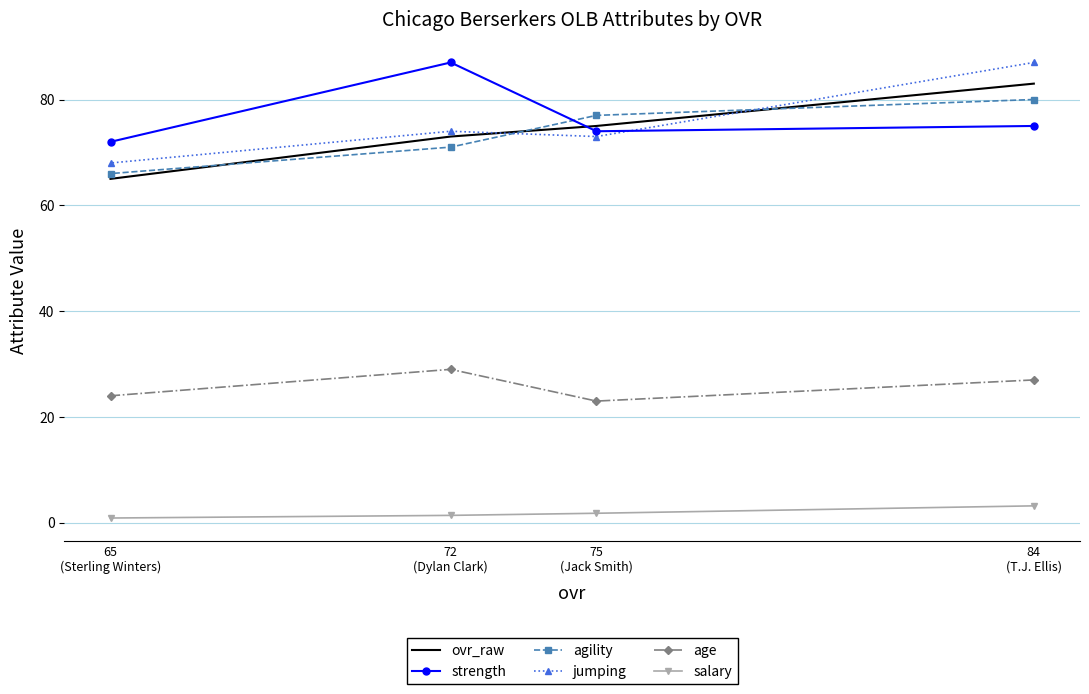

Rank the series at 84
(T.J. Ellis) from lowest to highest value.

salary, age, strength, agility, ovr_raw, jumping